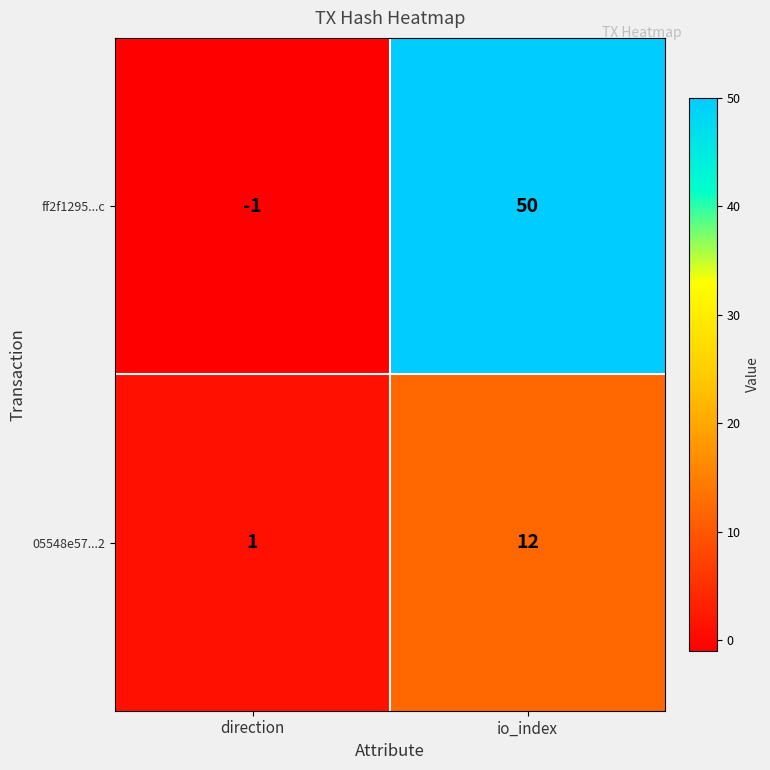

Reading right to left, list all the values displayed in this chart.

ff2f1295...c: io_index=50	direction=-1
05548e57...2: io_index=12	direction=1